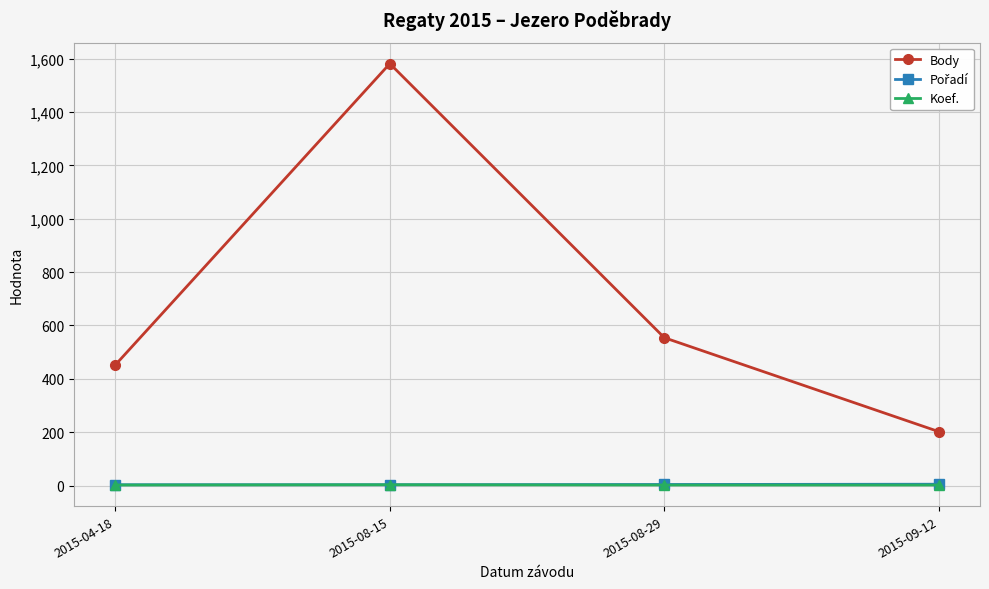

Is it true that Body equals 554 at 2015-08-29?

True